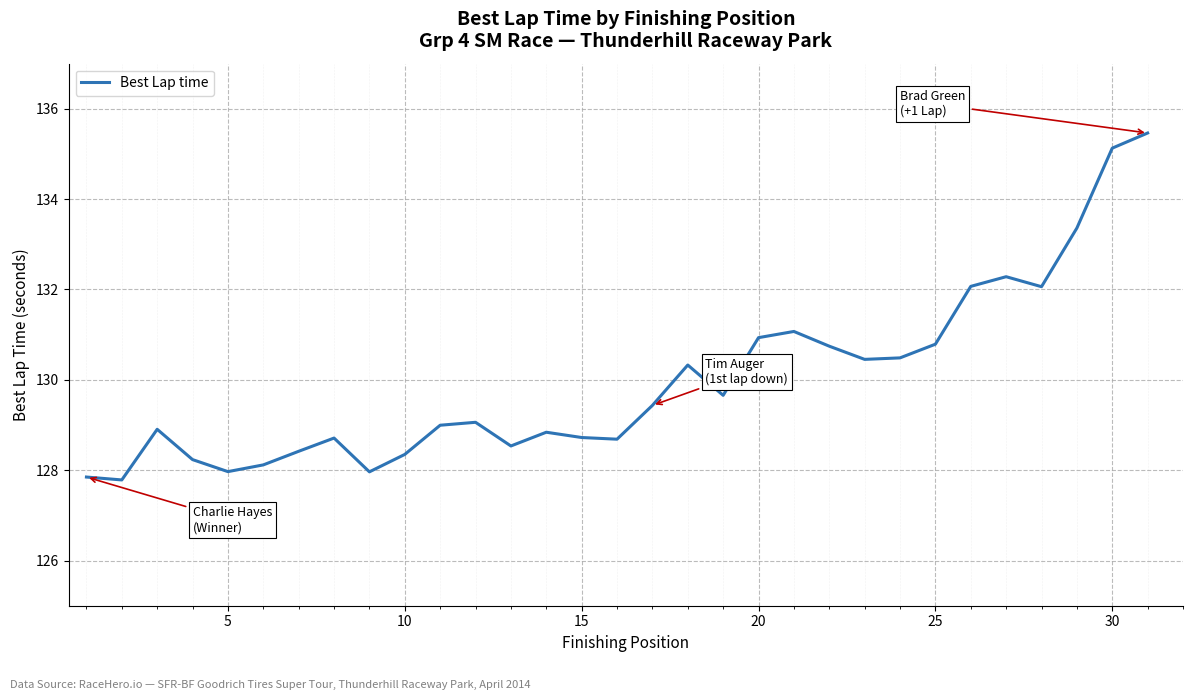

What is the minimum value shown in the chart?

127.8